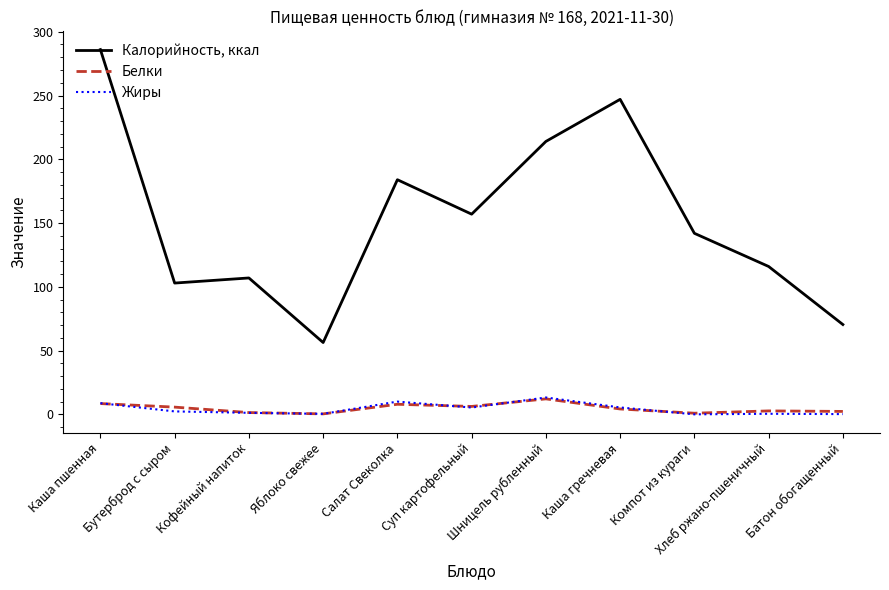

Which series changed the most between Каша пшенная and Бутерброд с сыром?

Калорийность, ккал